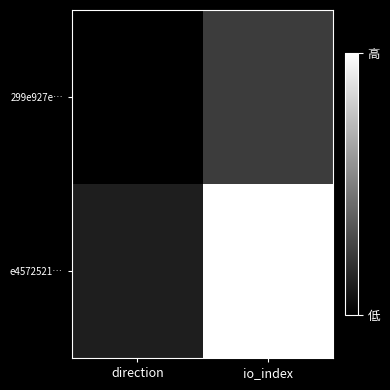

What is the difference between the highest and lowest values at direction?

0.1